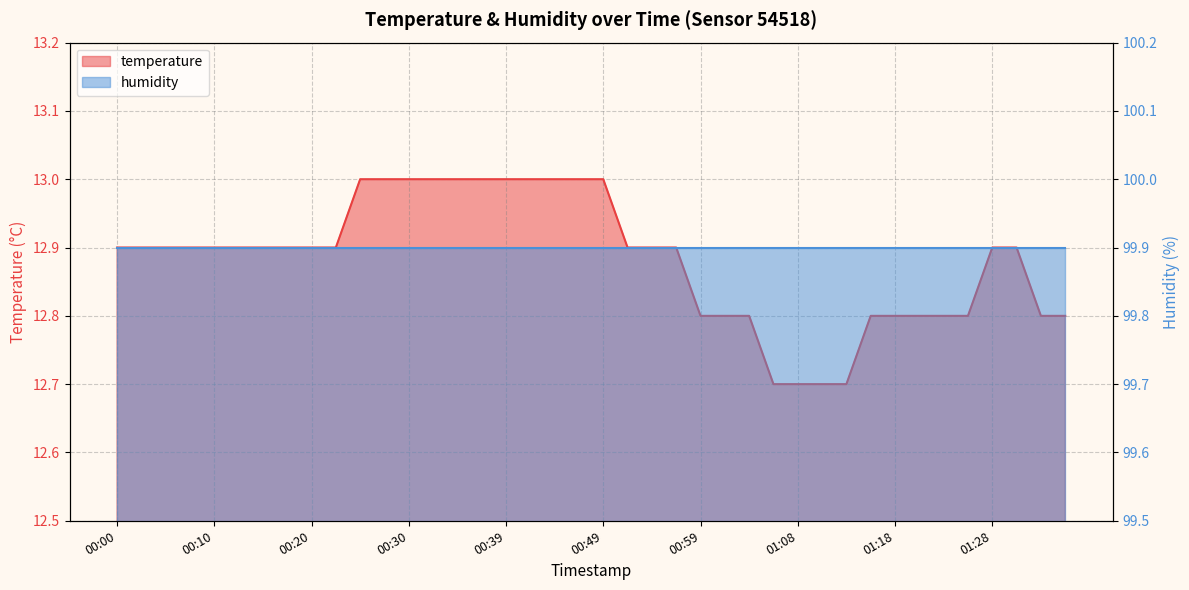

At which category does the chart reach its minimum across all series?

01:06